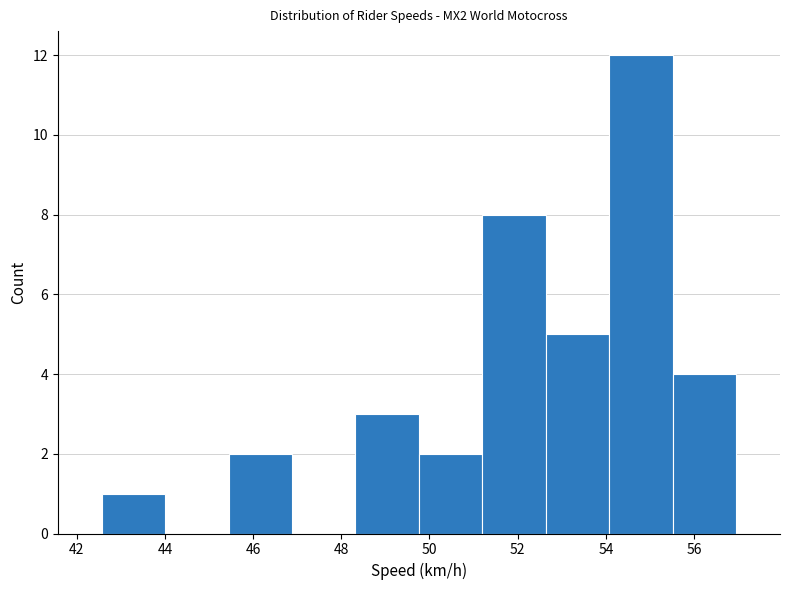

What is the height of the bar covering 55.6 to 57.0 on the x-axis? Neither the bar edges nor the heights are printed on the chart, so give them approximately, as read against the axes.

4